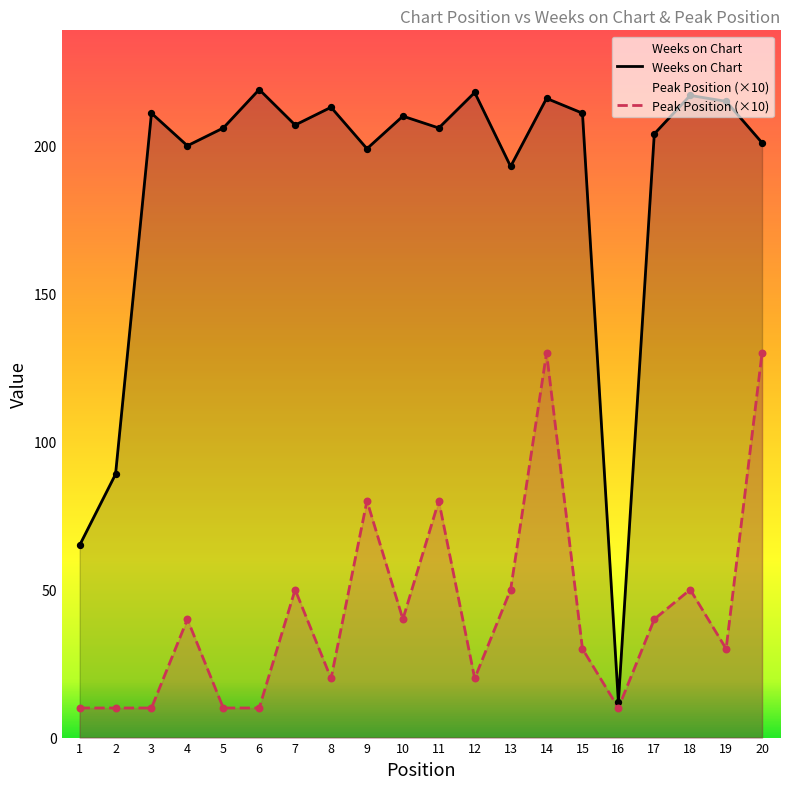

What is the total value across all series at 3?

221